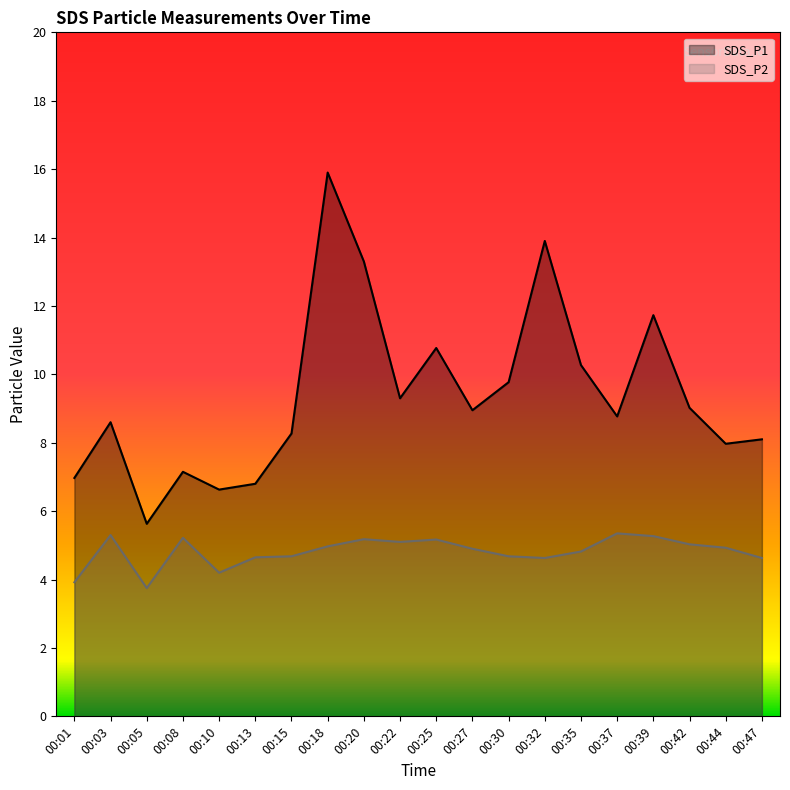

In SDS_P2, how many points are lower than both neighbors (excluding endpoints)?

4